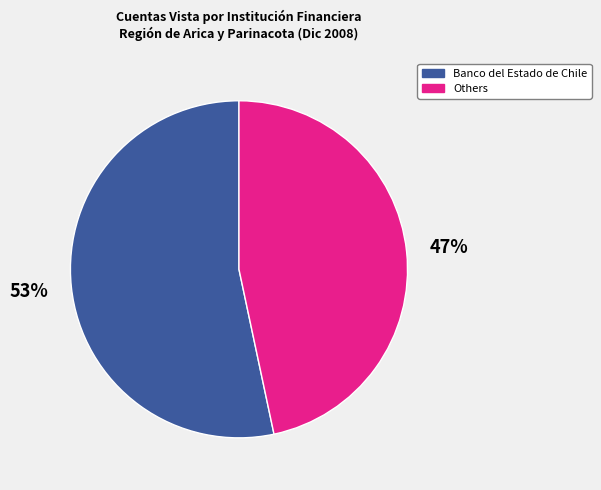

To the nearest percent, what is the combined percentage of Others and Banco del Estado de Chile?

100%